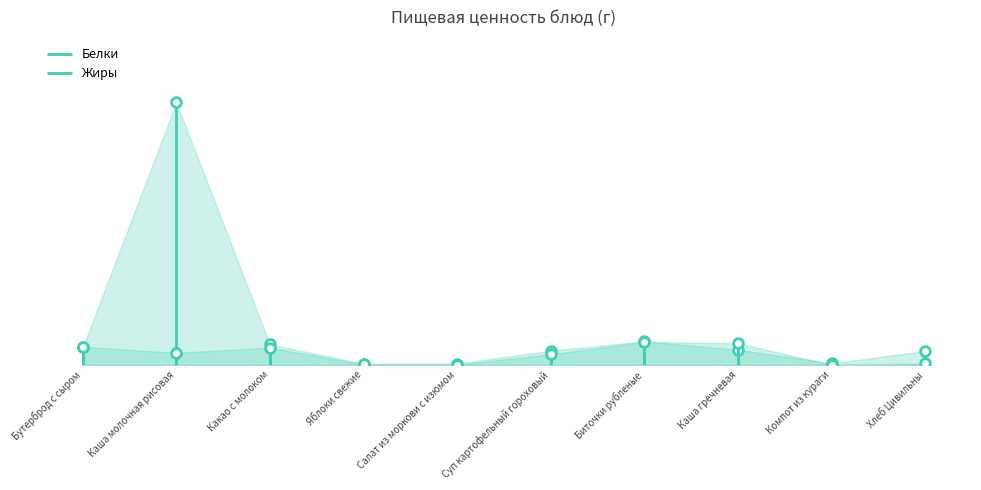

What is the average value of the Жиры series?

3.5